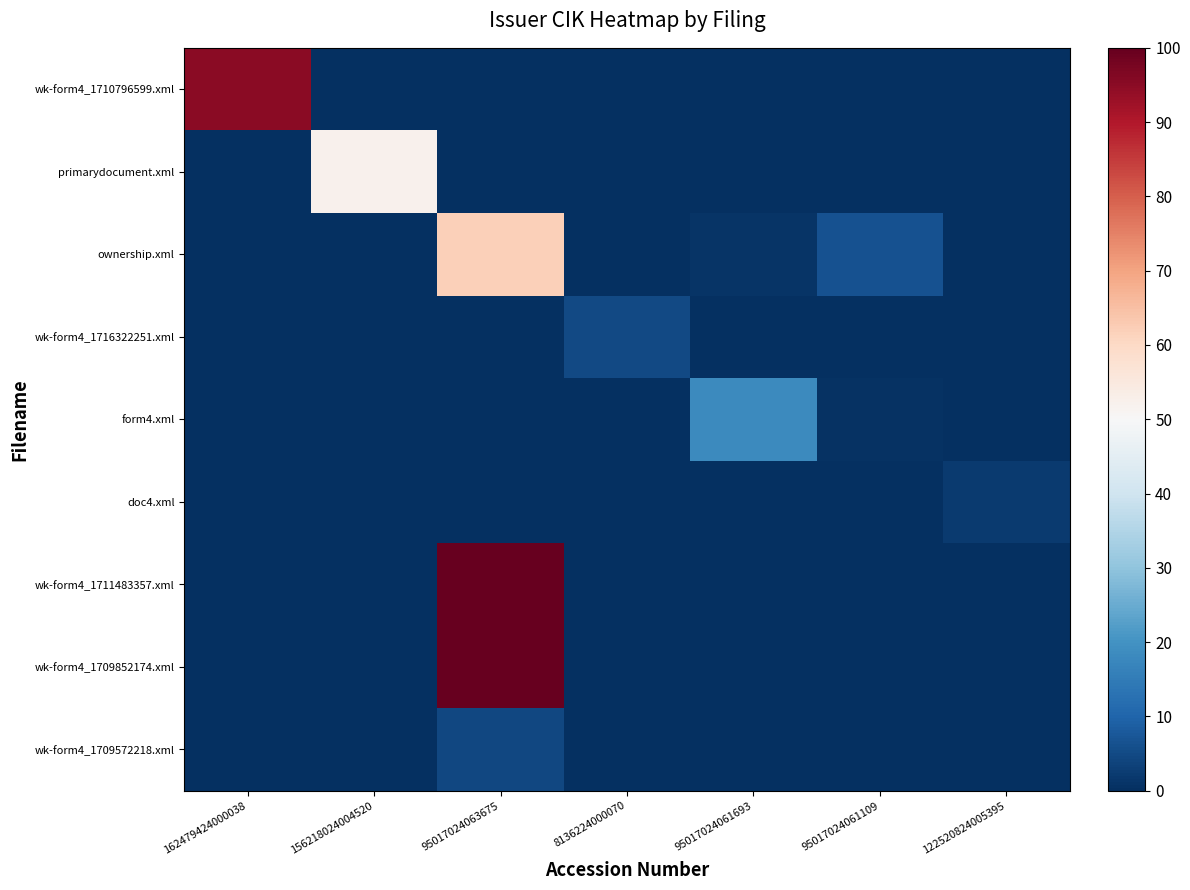

Reading left to right, transcribe all the data shown in this chart.

wk-form4_1710796599.xml: 162479424000038=95.1	156218024004520=0.0	95017024063675=0.0	8136224000070=0.0	95017024061693=0.0	95017024061109=0.0	122520824005395=0.0
primarydocument.xml: 162479424000038=0.0	156218024004520=52.2	95017024063675=0.0	8136224000070=0.0	95017024061693=0.0	95017024061109=0.0	122520824005395=0.0
ownership.xml: 162479424000038=0.0	156218024004520=0.0	95017024063675=61.8	8136224000070=0.0	95017024061693=0.9	95017024061109=6.5	122520824005395=0.0
wk-form4_1716322251.xml: 162479424000038=0.0	156218024004520=0.0	95017024063675=0.0	8136224000070=4.8	95017024061693=0.0	95017024061109=0.0	122520824005395=0.0
form4.xml: 162479424000038=0.0	156218024004520=0.0	95017024063675=0.0	8136224000070=0.0	95017024061693=18.2	95017024061109=0.5	122520824005395=0.0
doc4.xml: 162479424000038=0.0	156218024004520=0.0	95017024063675=0.0	8136224000070=0.0	95017024061693=0.0	95017024061109=0.0	122520824005395=2.3
wk-form4_1711483357.xml: 162479424000038=0.0	156218024004520=0.0	95017024063675=100.0	8136224000070=0.0	95017024061693=0.0	95017024061109=0.0	122520824005395=0.0
wk-form4_1709852174.xml: 162479424000038=0.0	156218024004520=0.0	95017024063675=100.0	8136224000070=0.0	95017024061693=0.0	95017024061109=0.0	122520824005395=0.0
wk-form4_1709572218.xml: 162479424000038=0.0	156218024004520=0.0	95017024063675=4.7	8136224000070=0.0	95017024061693=0.0	95017024061109=0.0	122520824005395=0.0